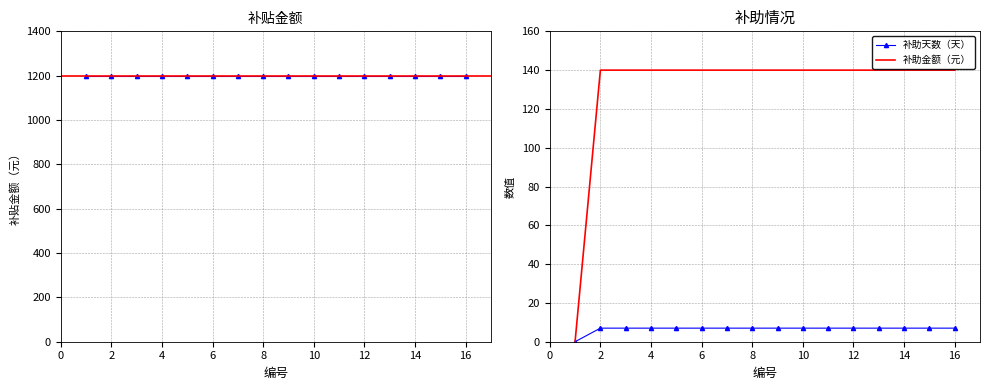

Reading left to right, transcribe all the data shown in this chart.

补助天数（天）: 1=0	2=7	3=7	4=7	5=7	6=7	7=7	8=7	9=7	10=7	11=7	12=7	13=7	14=7	15=7	16=7
补助金额（元）: 1=0	2=140	3=140	4=140	5=140	6=140	7=140	8=140	9=140	10=140	11=140	12=140	13=140	14=140	15=140	16=140